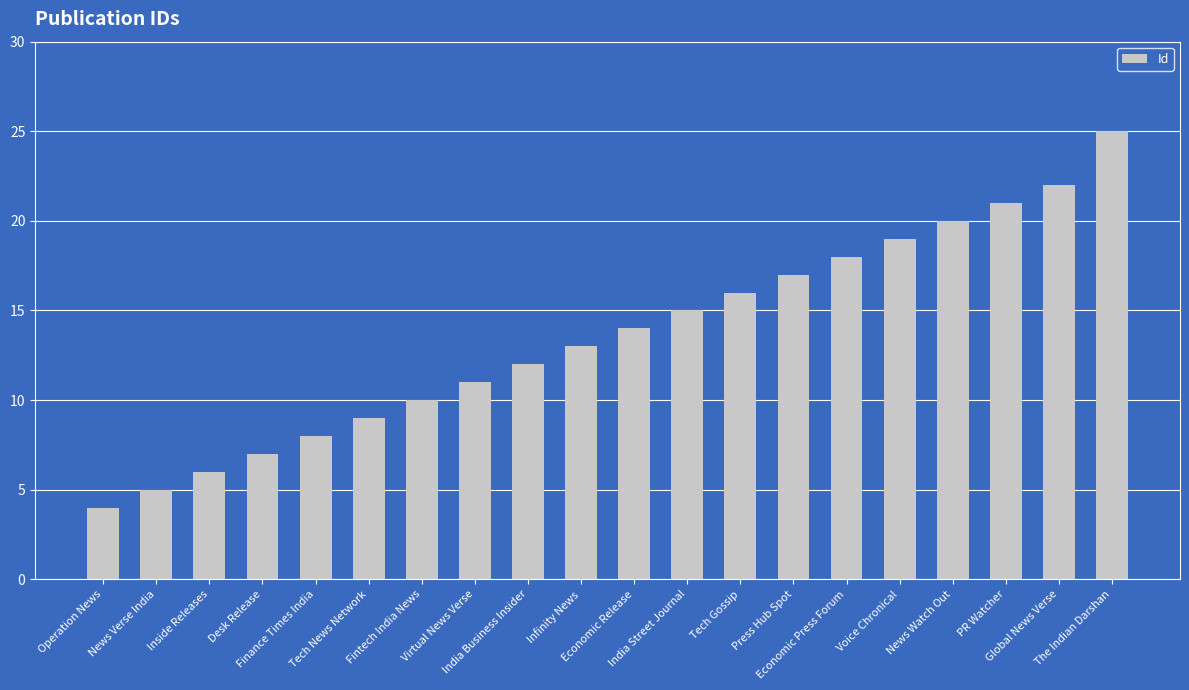

What is the difference between the maximum and second lowest values?

20